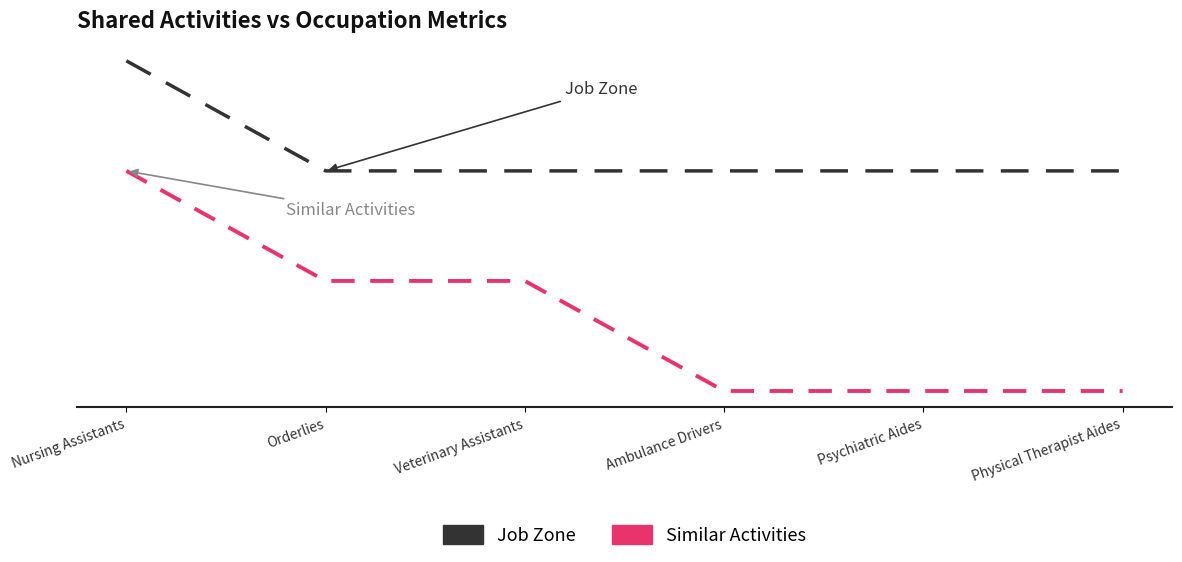

True or false: Job Zone and Similar Activities intersect in this chart.

False